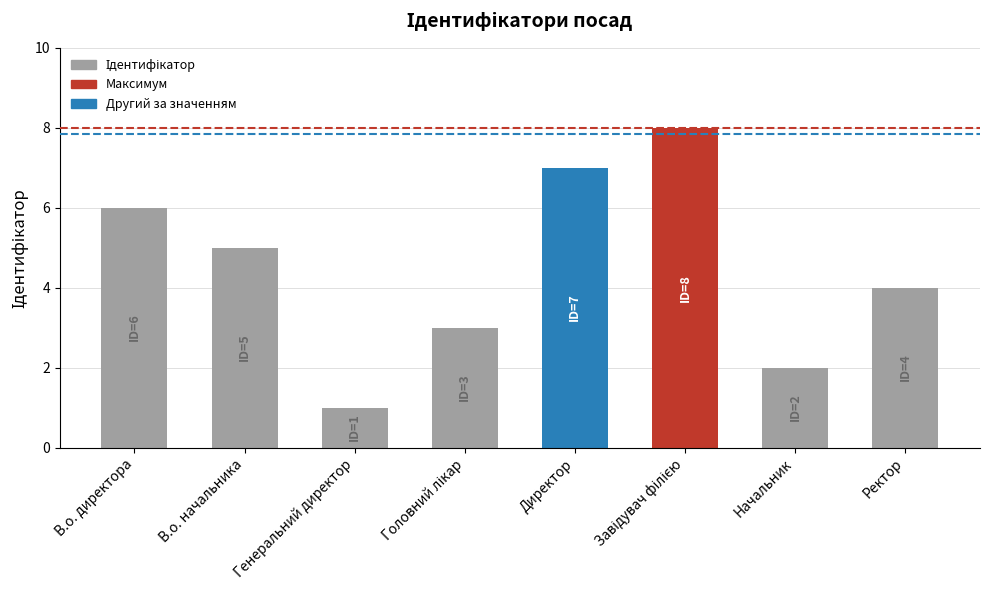

Reading left to right, what are all the values shown in this chart?

6	5	1	3	7	8	2	4